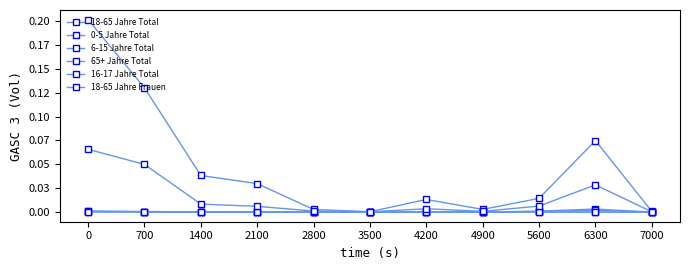

Does the chart have visible grid lines?

No